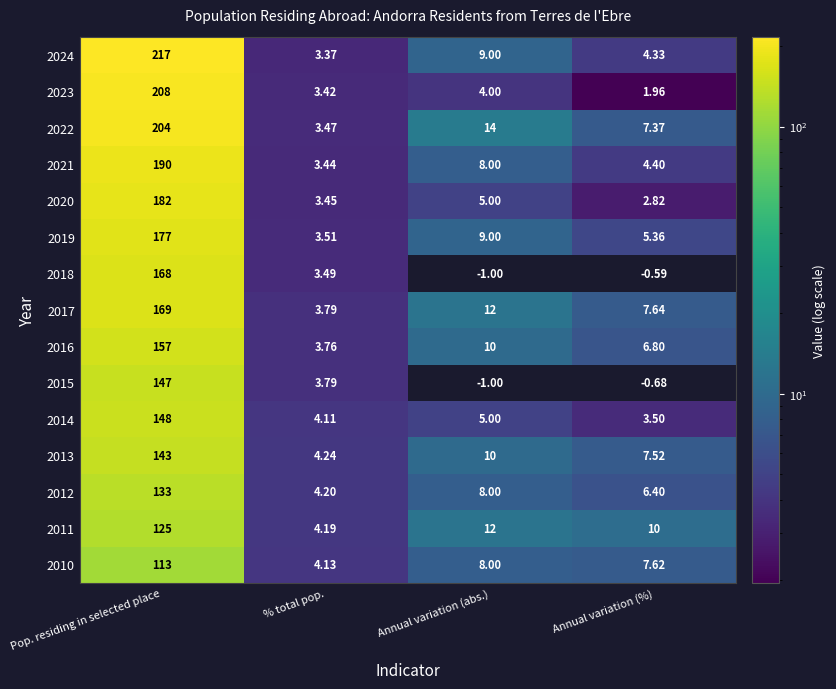

The 2012 series shows 4.2 at % total pop.. True or false?

True